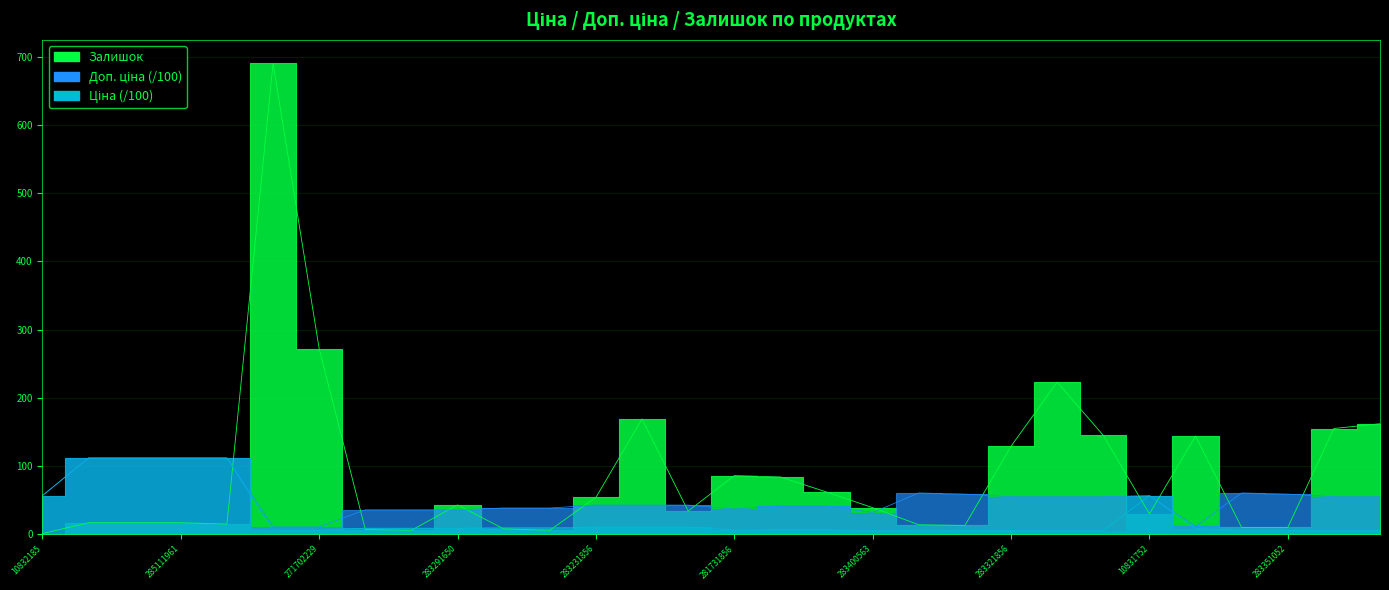

Is it true that Доп. ціна equals 57.1 at 283411651?

False